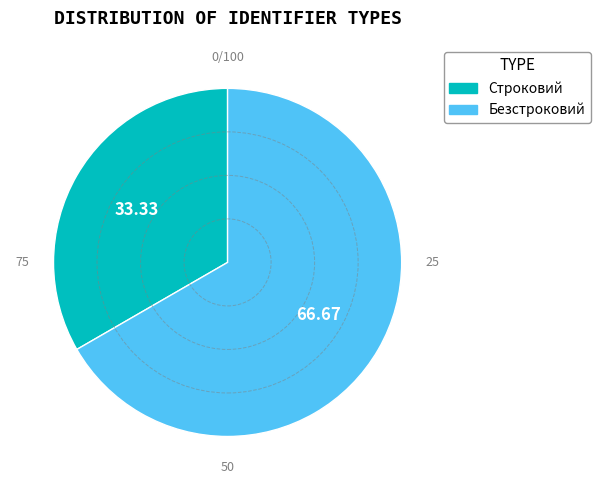

Count the number of slices in the pie.

2